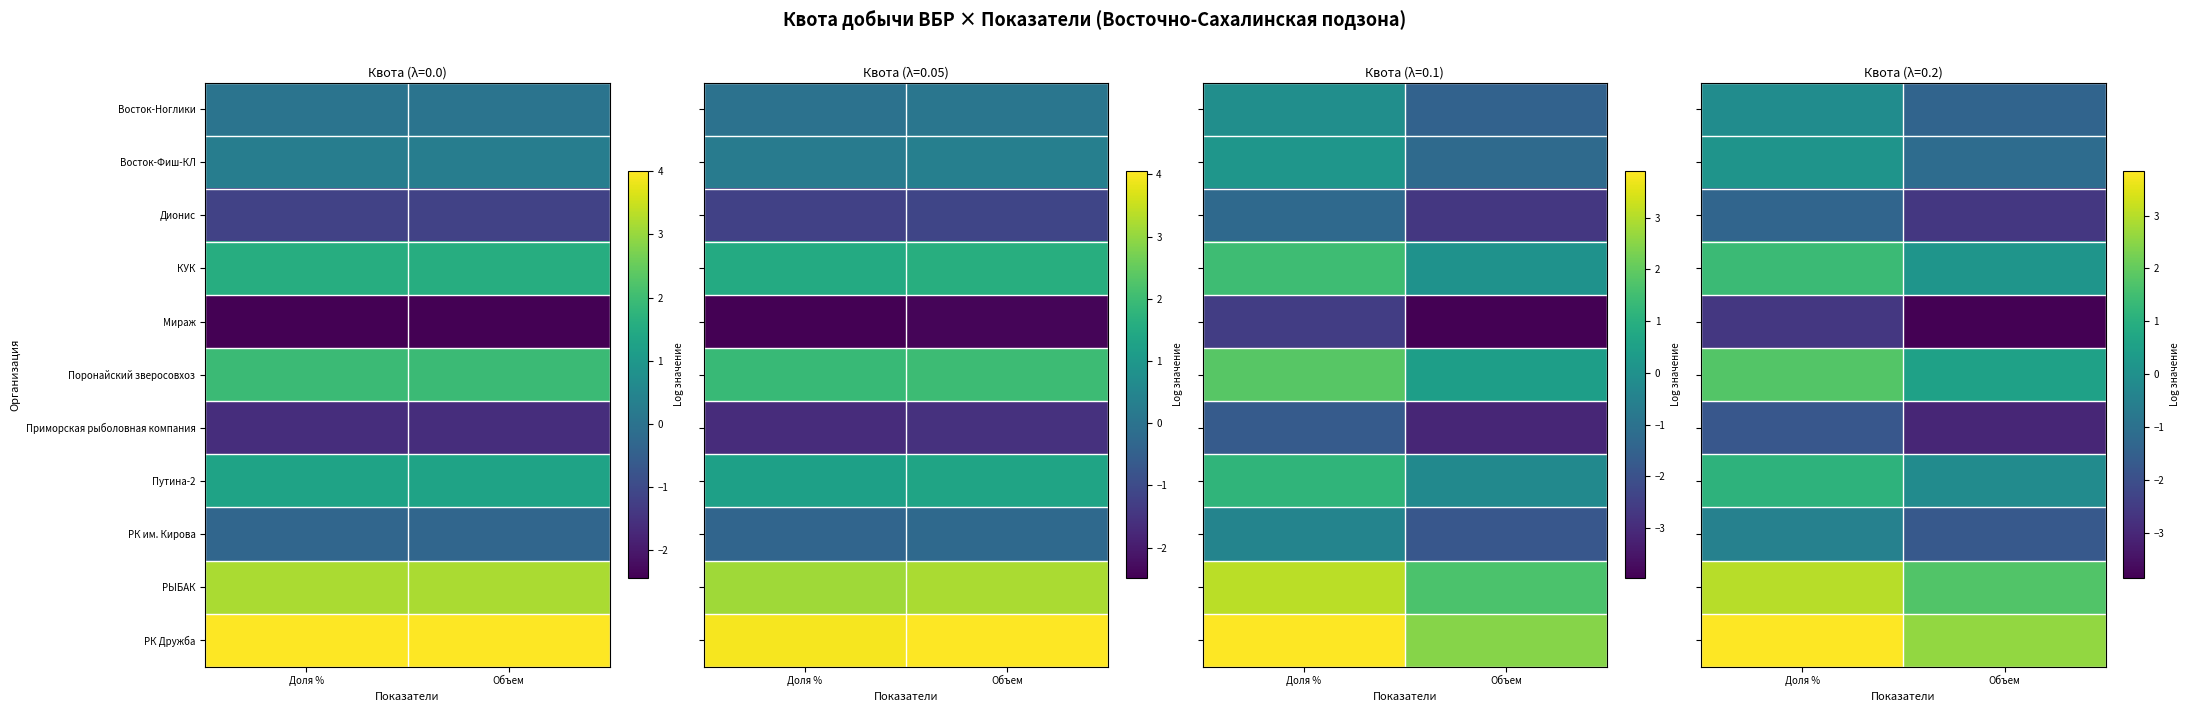

At which category is the sum across all series the highest?

Доля %